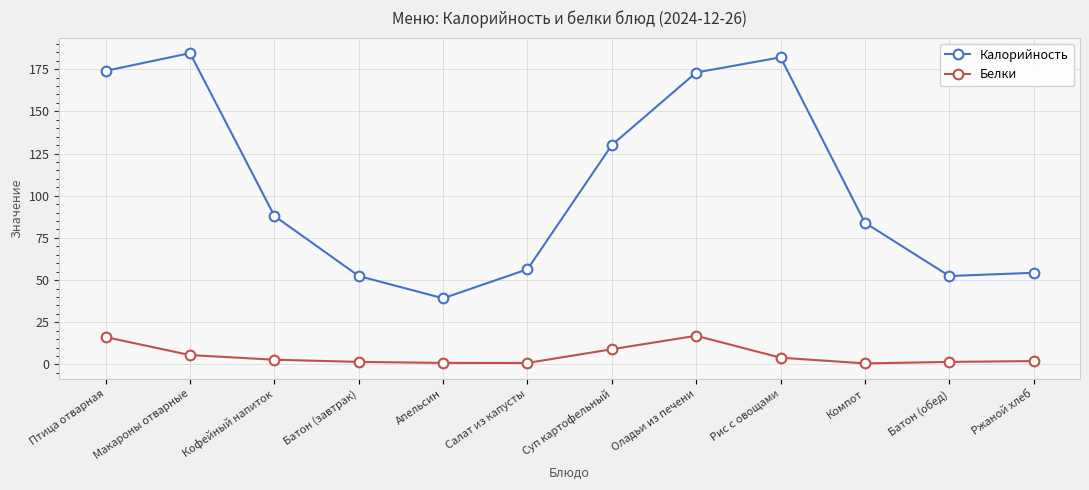

At which category does the chart reach its peak across all series?

Макароны отварные